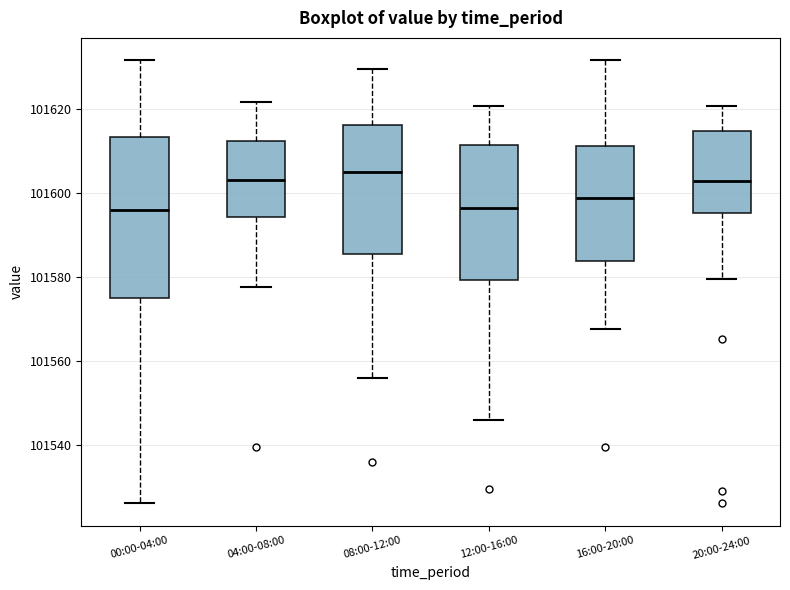

Reading left to right, read every box against the y-axis: the position of its median line, the range the box covers, and the ends of its whiskers. The values are not printed on the chart, so give them approximately, as read against the axis.

00:00-04:00: median 101596, box 101574 to 101614, whiskers 101526 to 101632
04:00-08:00: median 101604, box 101594 to 101612, whiskers 101578 to 101622
08:00-12:00: median 101606, box 101586 to 101616, whiskers 101556 to 101630
12:00-16:00: median 101596, box 101580 to 101612, whiskers 101546 to 101620
16:00-20:00: median 101598, box 101584 to 101612, whiskers 101568 to 101632
20:00-24:00: median 101602, box 101596 to 101614, whiskers 101580 to 101620